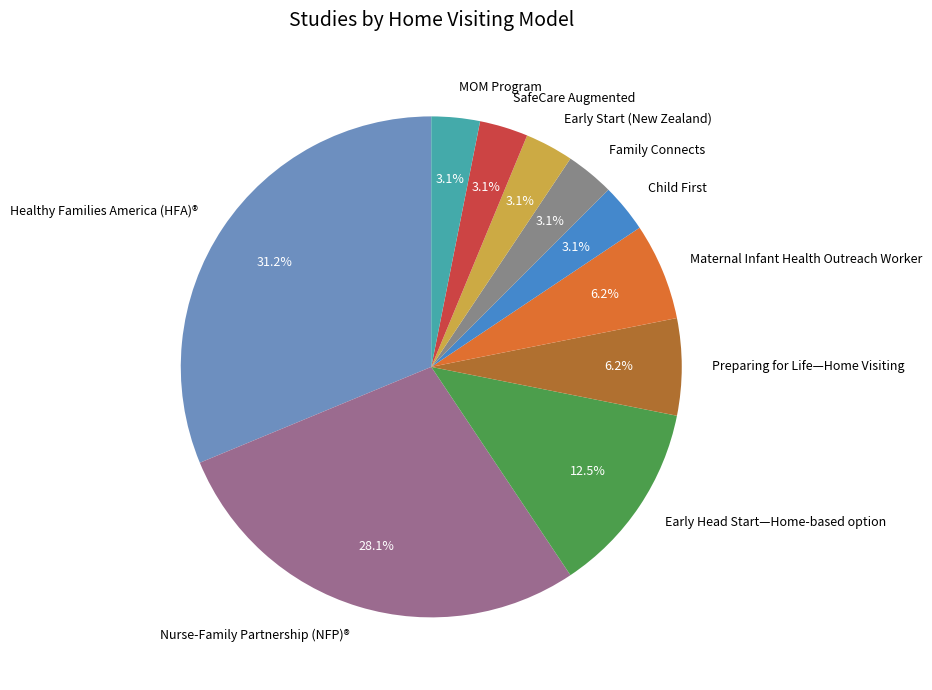

Which has a higher value, Early Start (New Zealand) or Nurse-Family Partnership (NFP)®?

Nurse-Family Partnership (NFP)®